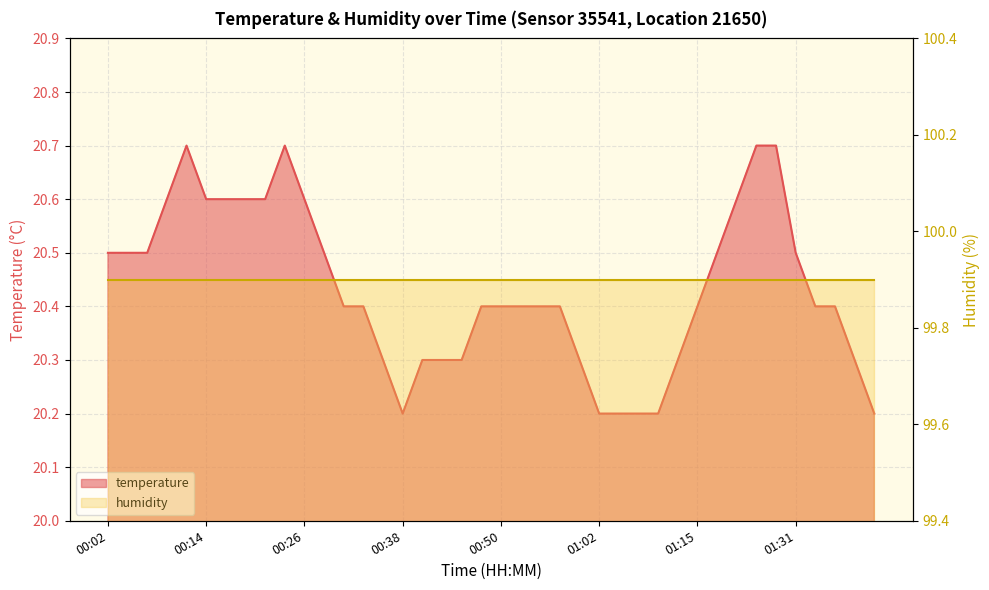

Count the values in the range 20 to 21.

40